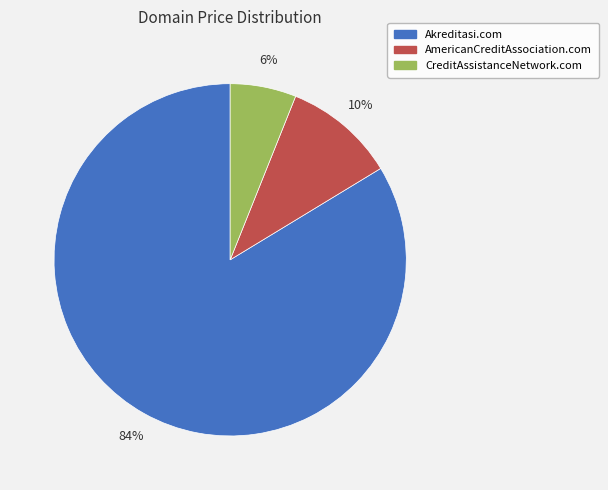

Is the sum of CreditAssistanceNetwork.com and Akreditasi.com greater than half?

Yes